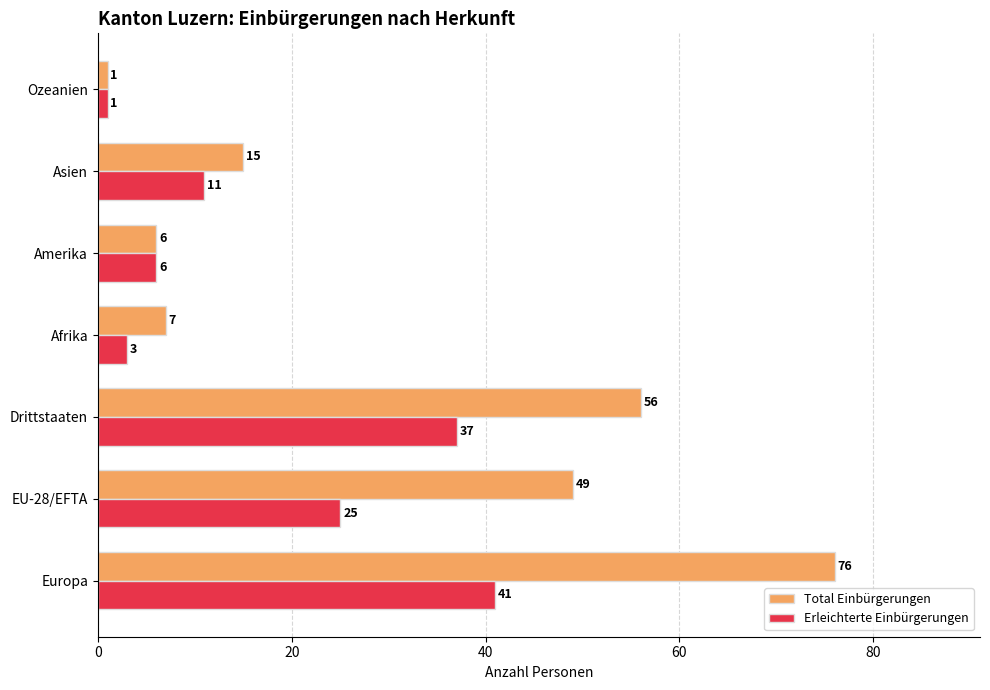

Which series has the widest spread of values?

Total Einbürgerungen